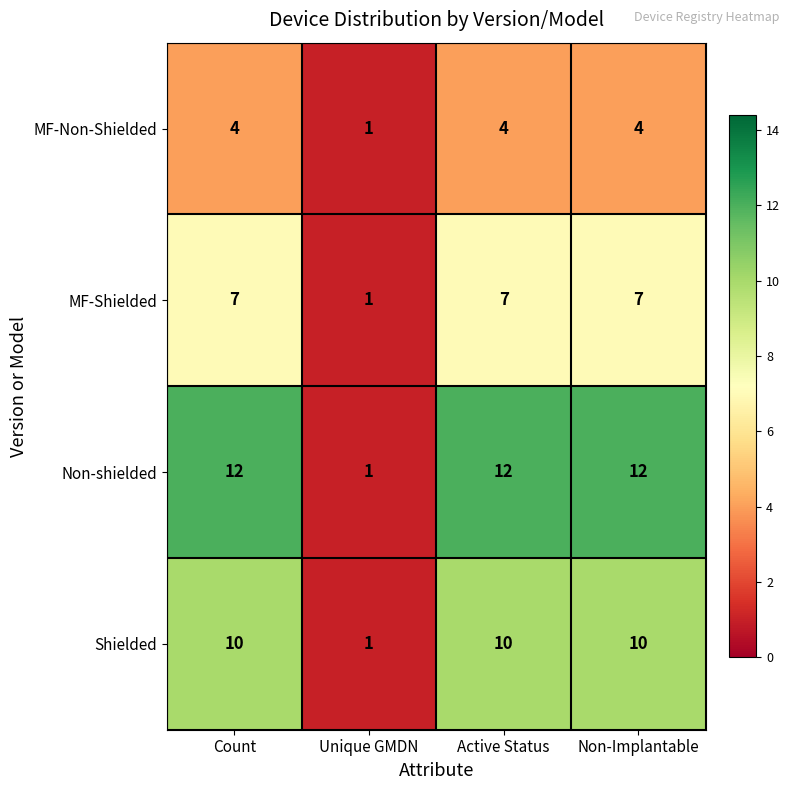

What is the spread (max minus min) of values at Active Status?

8